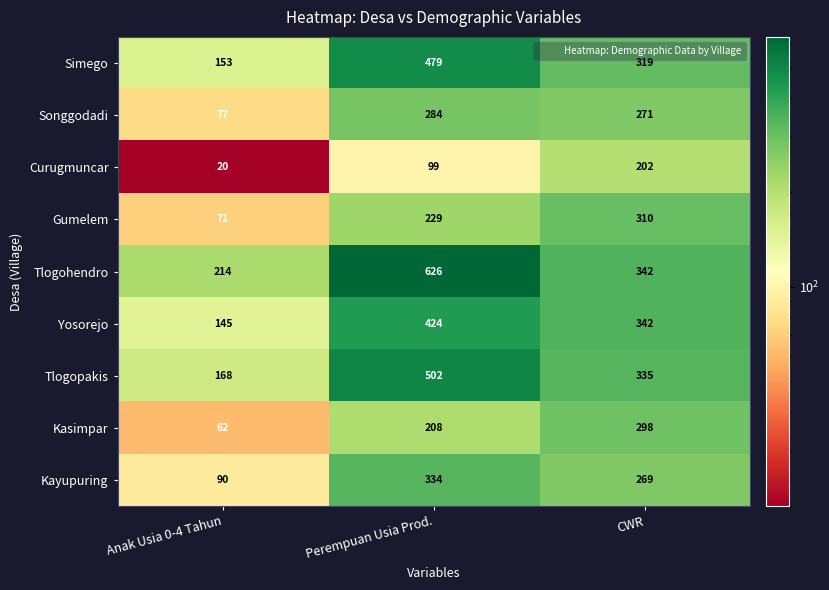

The value of Kayupuring at CWR is 269. True or false?

True